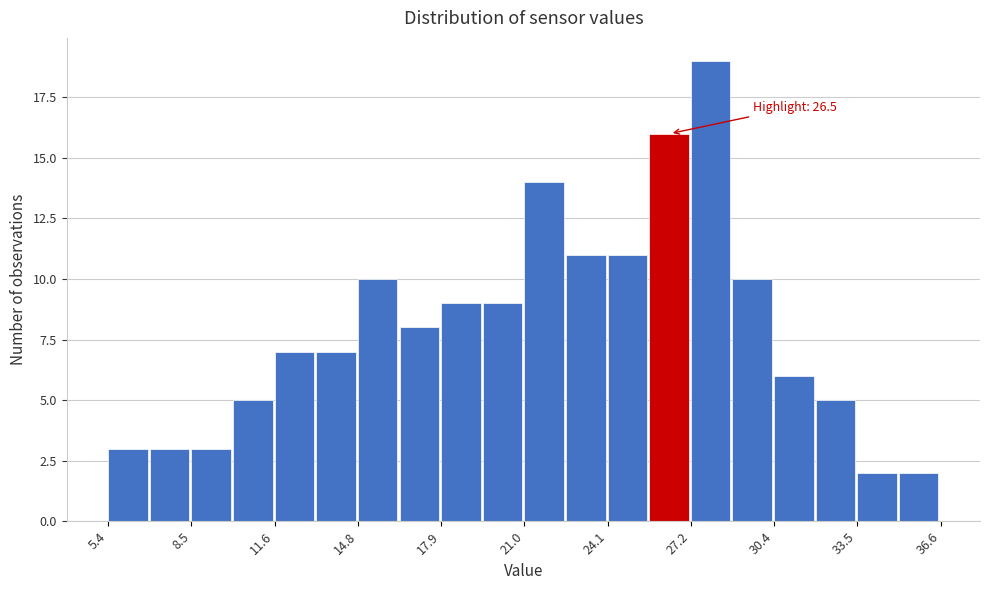

Around what value on the x-axis is the tallest bar? Give the approximate position of its centre, as read against the axis.

28.0